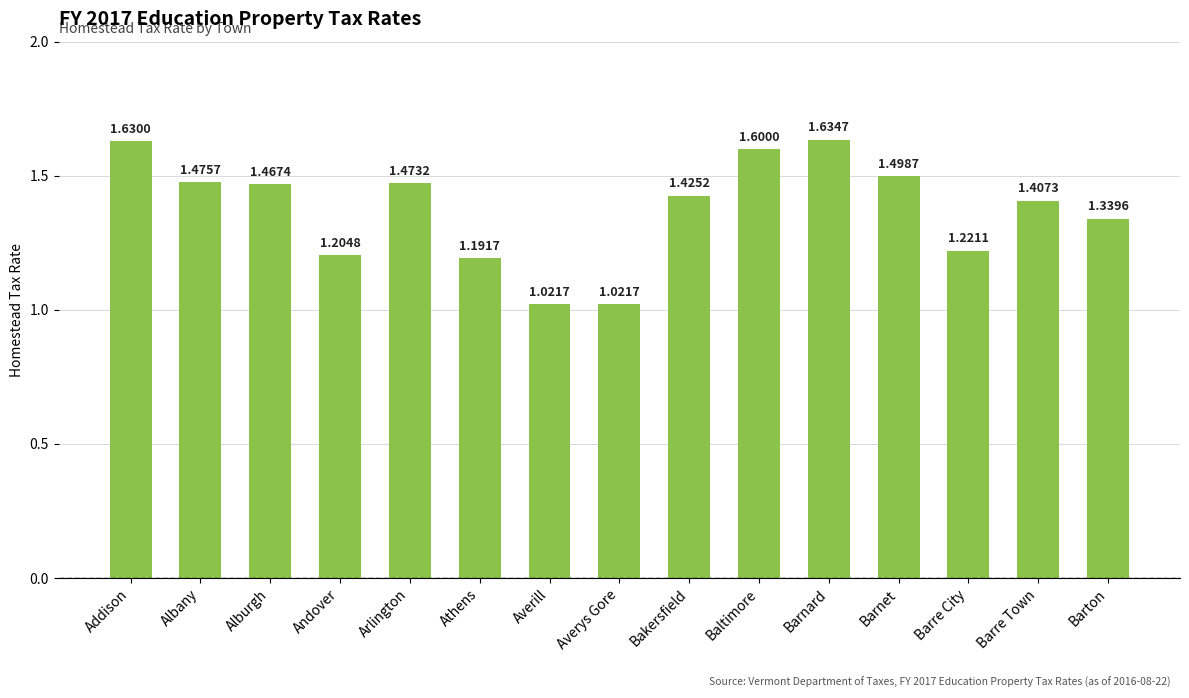

The chart shows a value of 0.7 at Averys Gore. True or false?

False